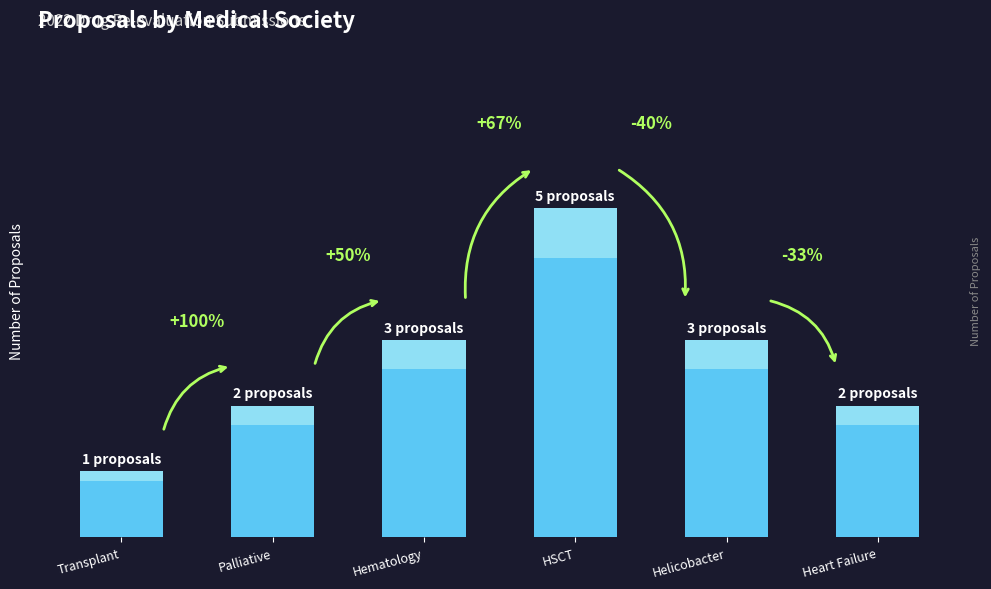

What is the maximum value shown in the chart?

5